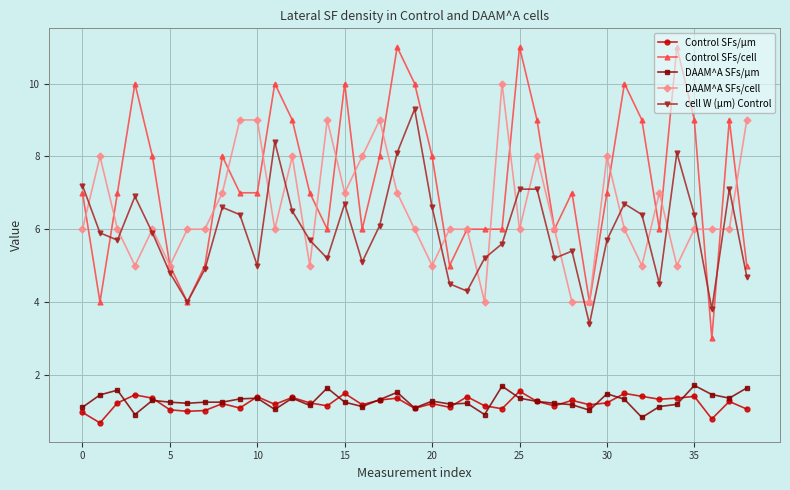

True or false: Control SFs/cell and Control SFs/µm intersect in this chart.

False